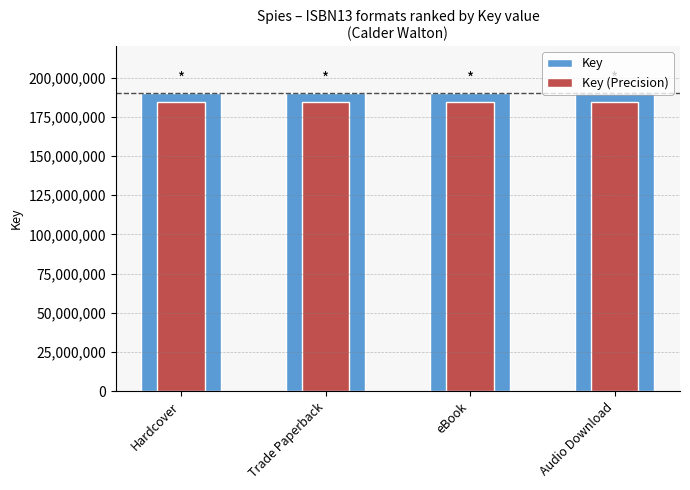

List the labels in order of Key (Precision) value, smallest first.

Hardcover, Trade Paperback, eBook, Audio Download